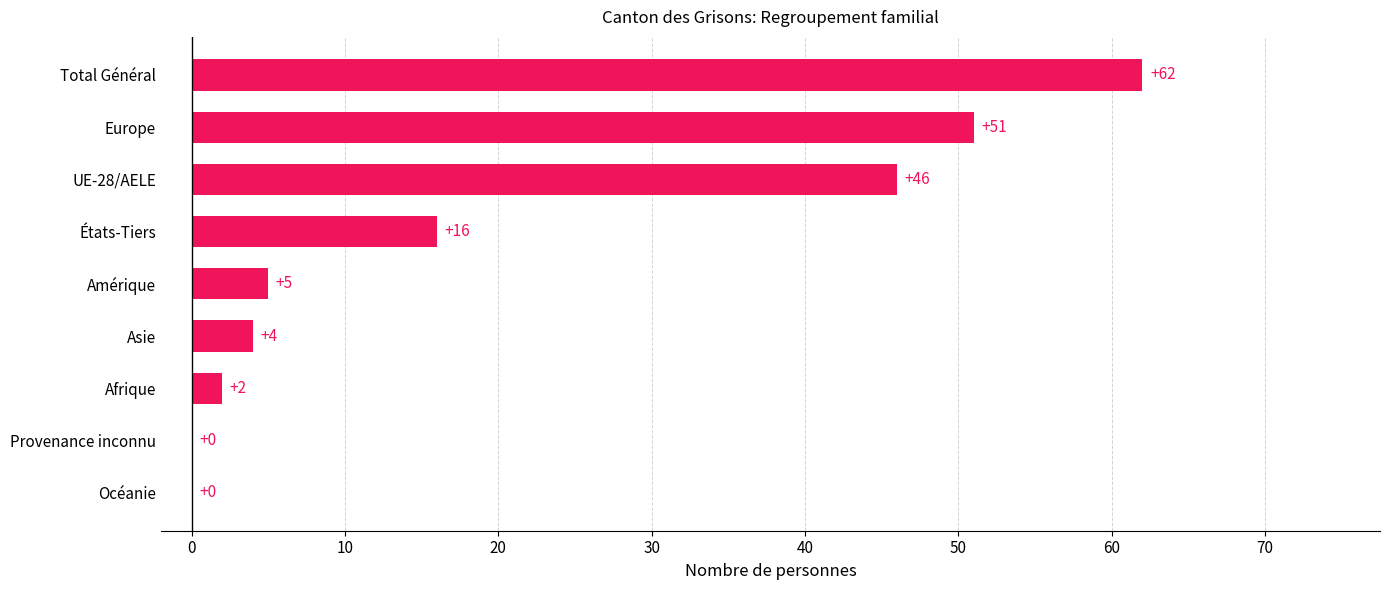

At which label is the value closest to 31?

États-Tiers